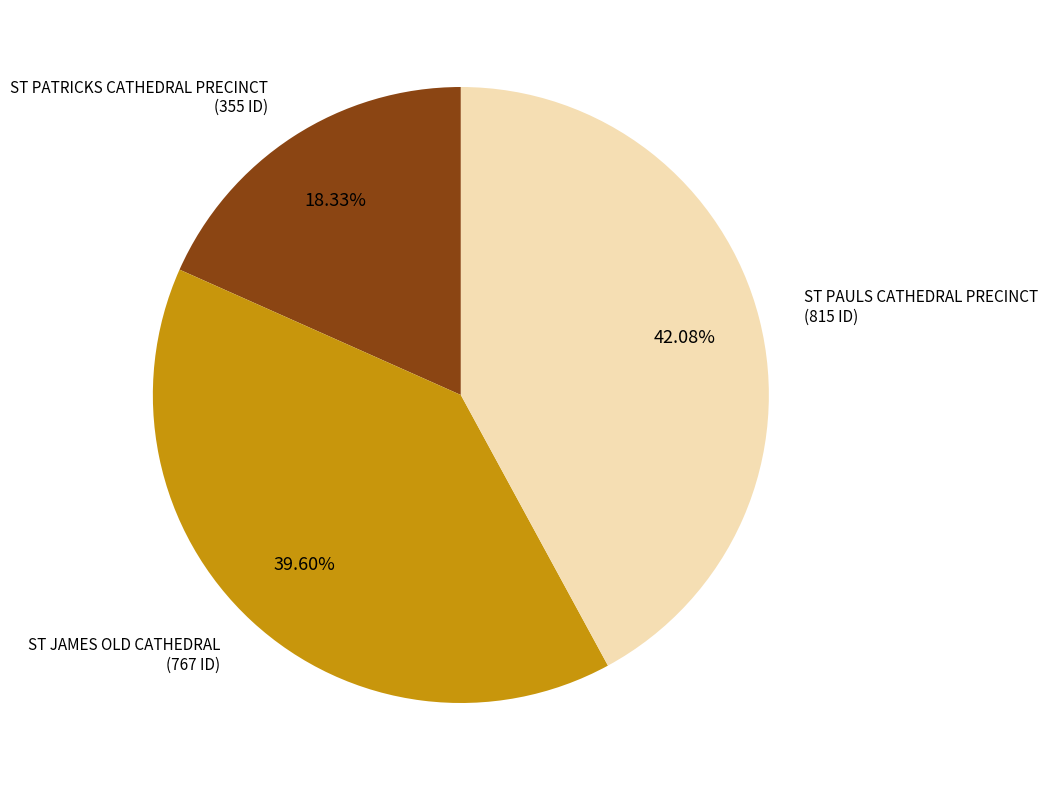

To the nearest percent, what percentage of the pie is ST PAULS CATHEDRAL PRECINCT?

42%